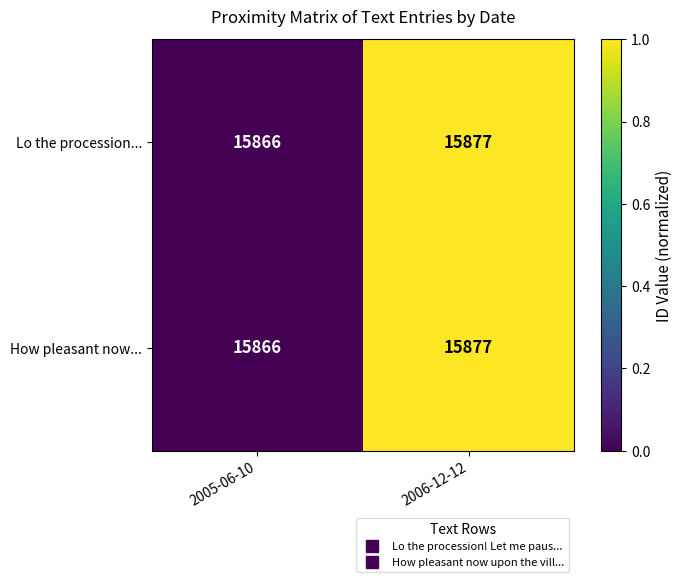

At which label is Lo the procession... closest to 15871?

2005-06-10